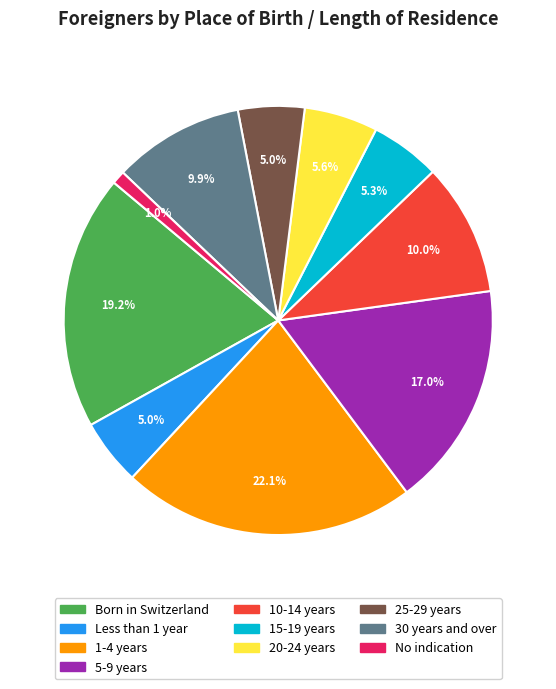

Is there a majority slice in this chart?

No